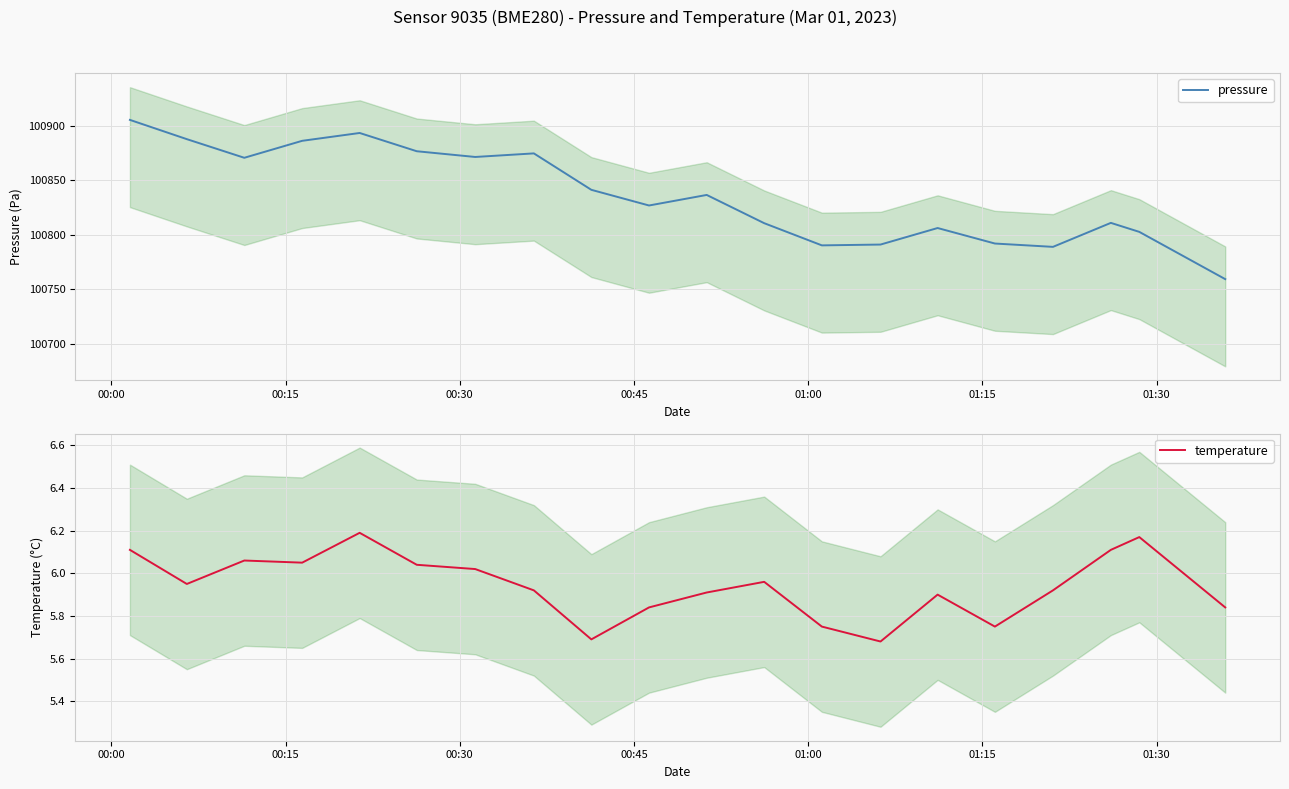

Which category has the highest value across all series?

00:00